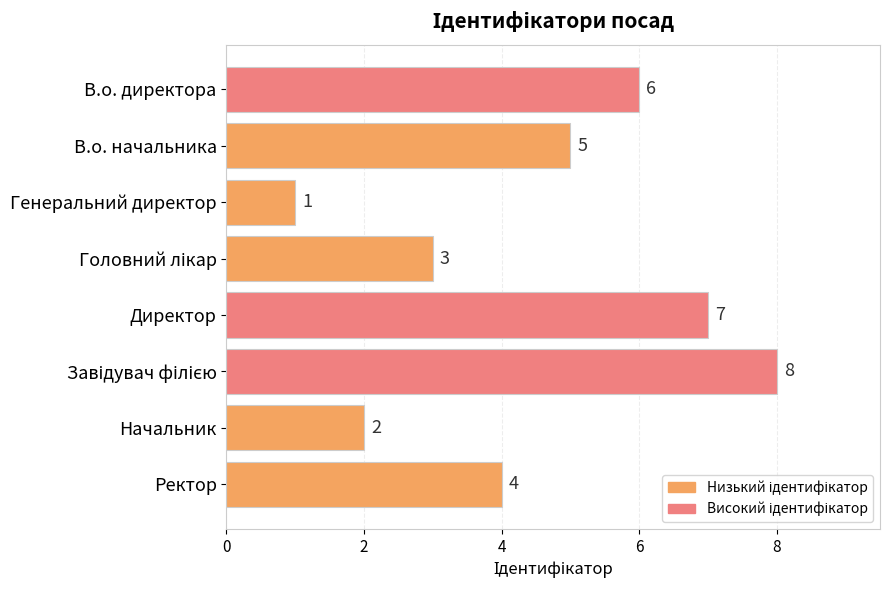

What is the difference between the maximum and minimum values?

7